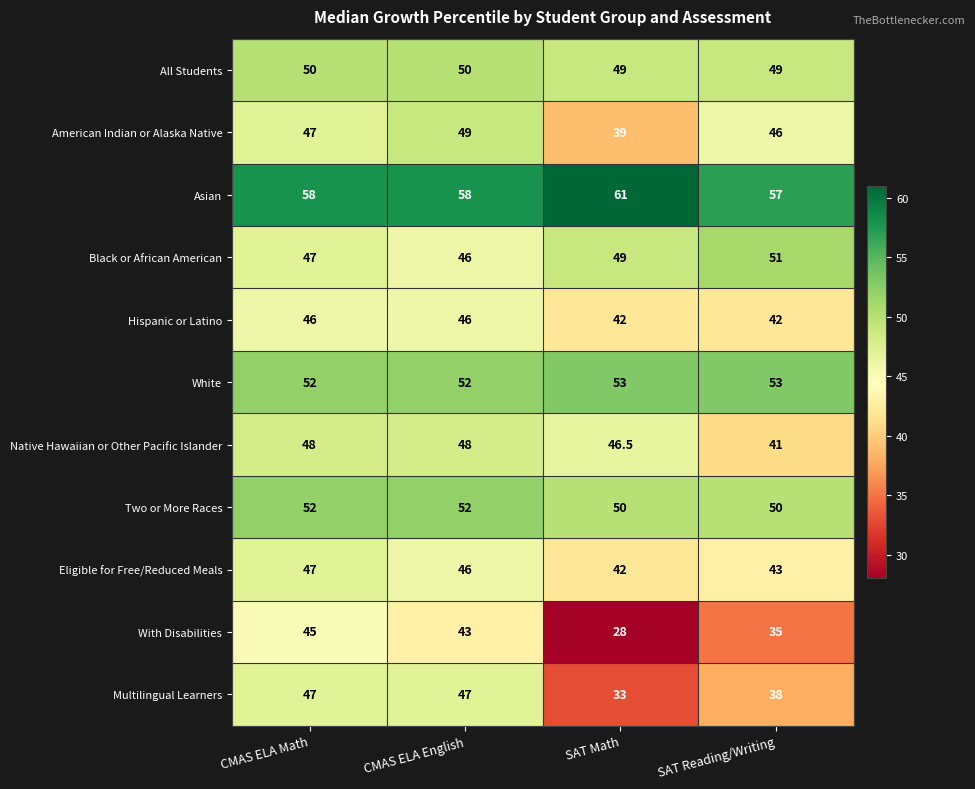

Which series has the widest spread of values?

With Disabilities